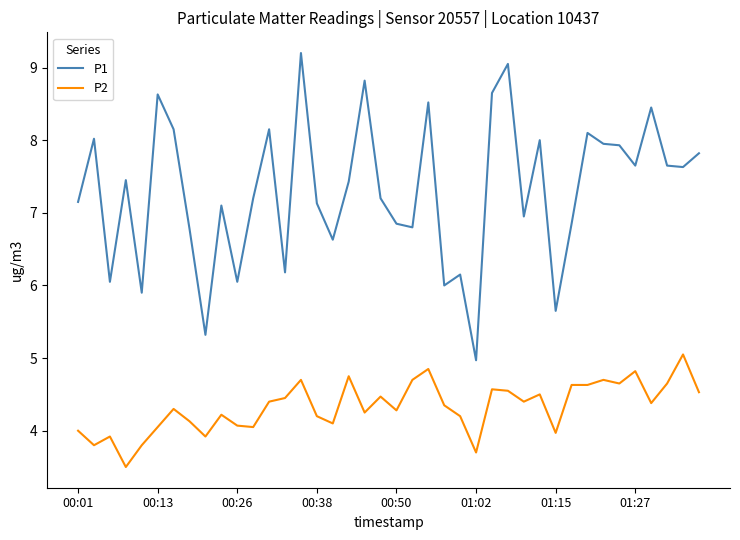

True or false: P2 and P1 cross at least once.

False